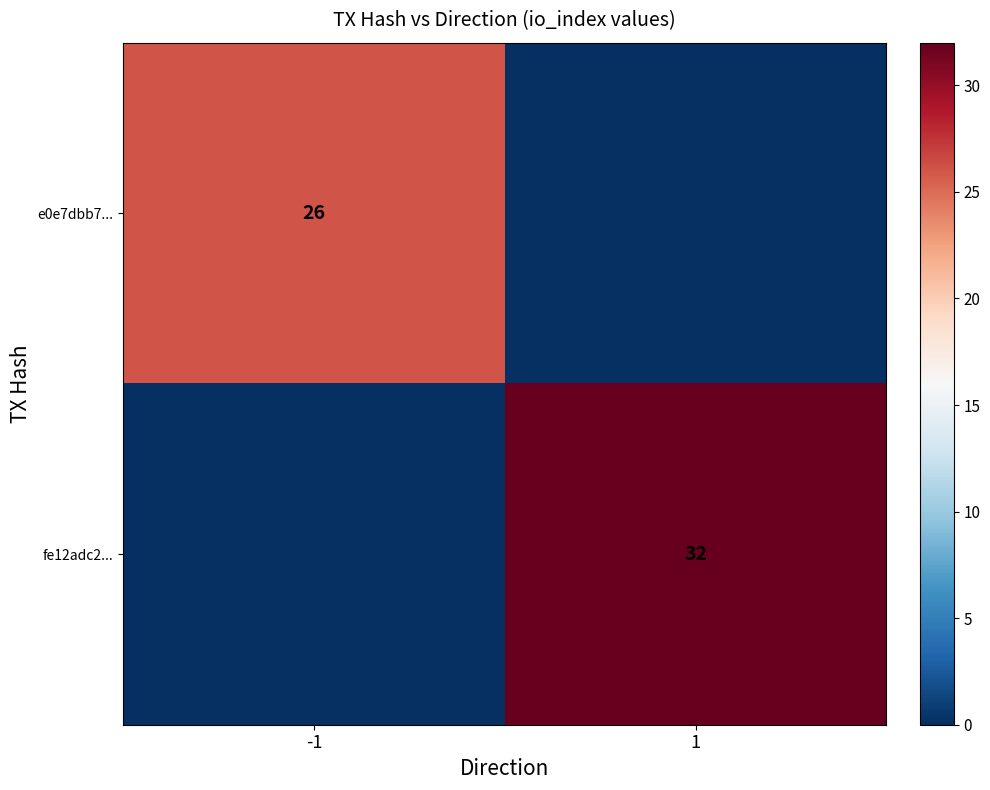

Is it true that fe12adc2... equals 32 at 1?

True